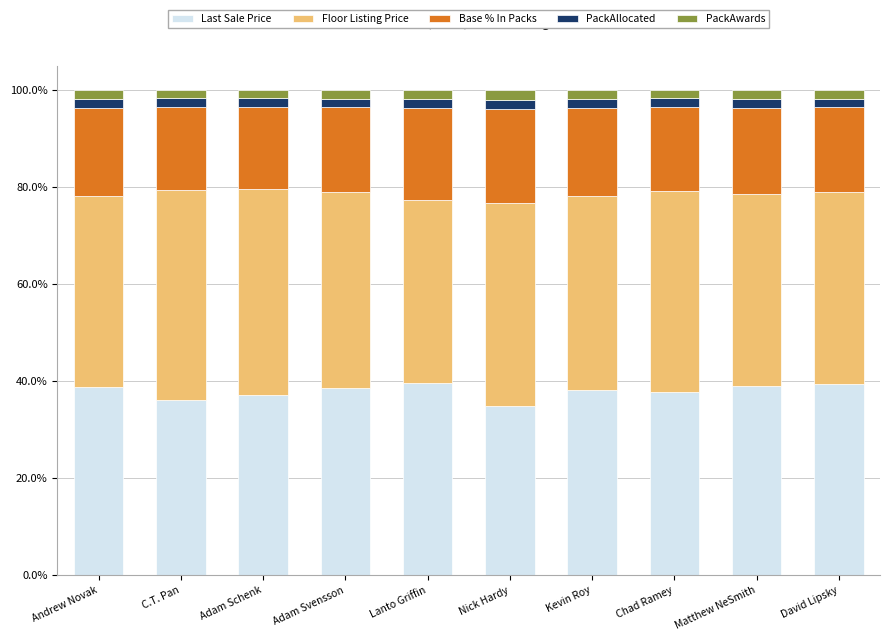

Is it true that Last Sale Price equals 60.1 at Kevin Roy?

False